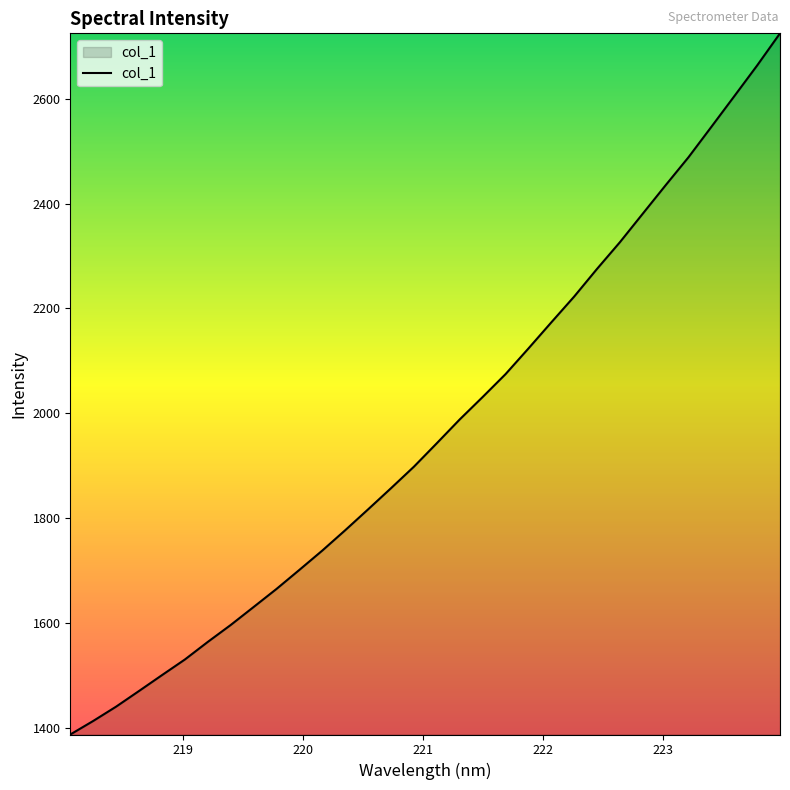

What is the difference between the maximum and minimum values?

1338.0